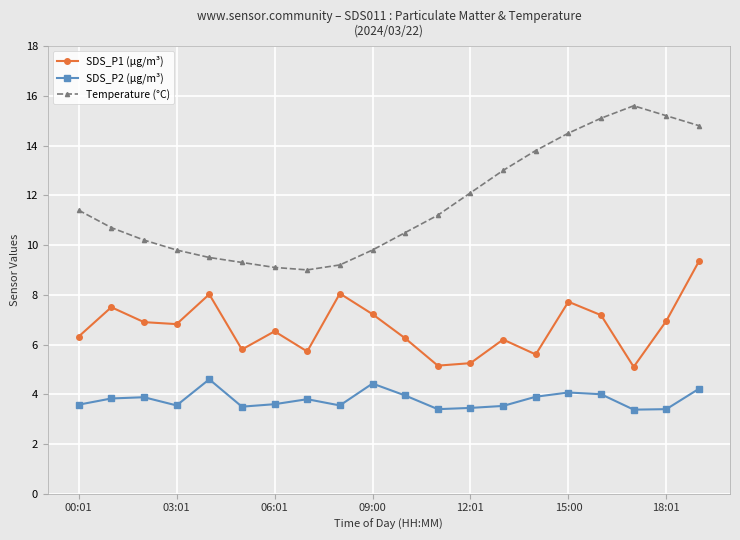

True or false: SDS_P2 (µg/m³) and Temperature (°C) cross at least once.

False